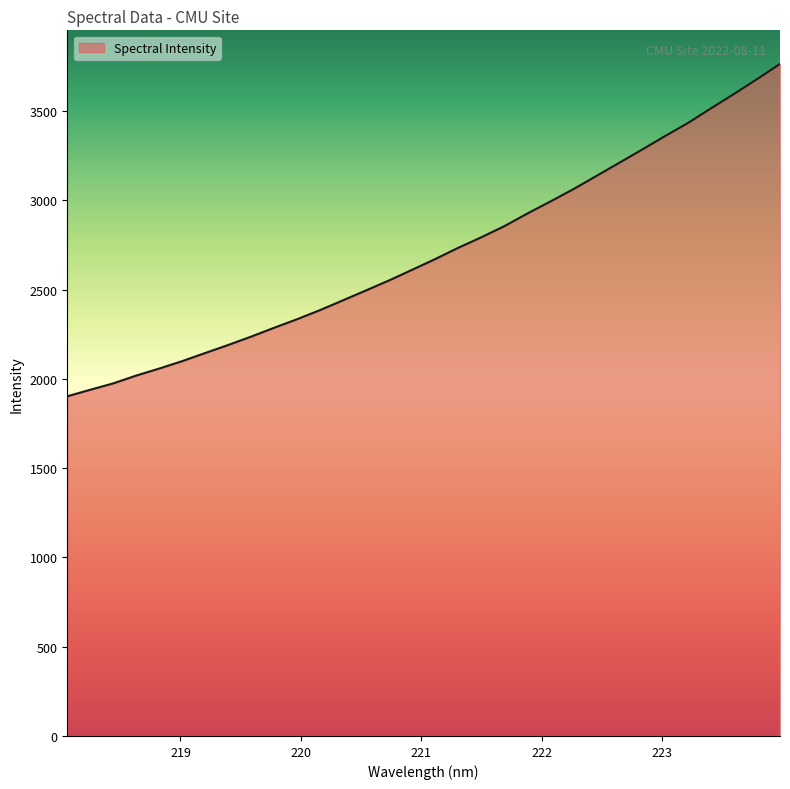

How many lines are shown in the chart?

1